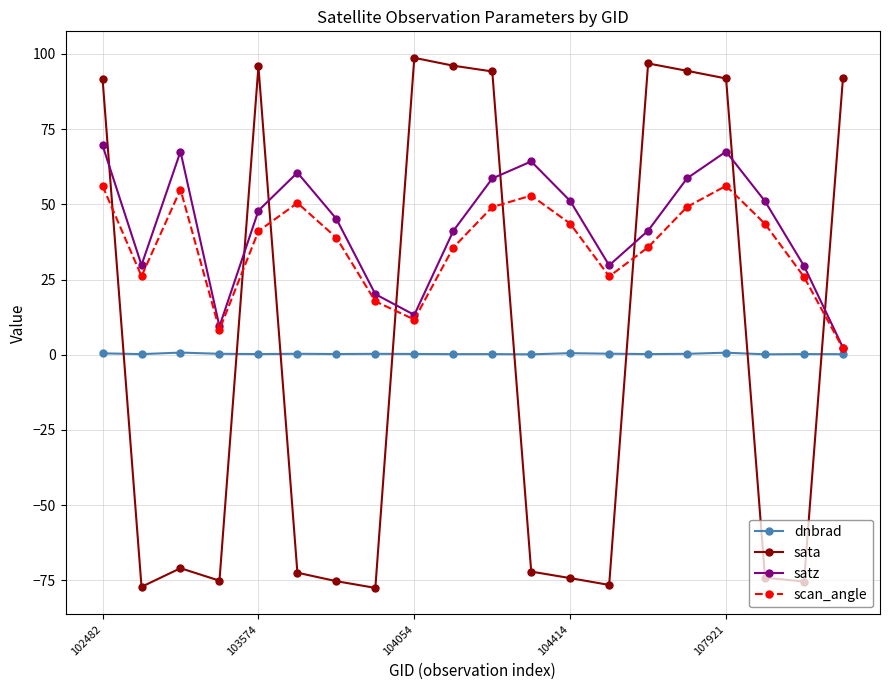

Which series has the largest range (max minus min)?

sata